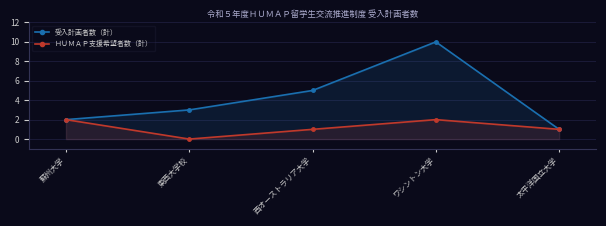

Read the ＨＵＭＡＰ支援希望者数（計） value at 蘇州大学.

2